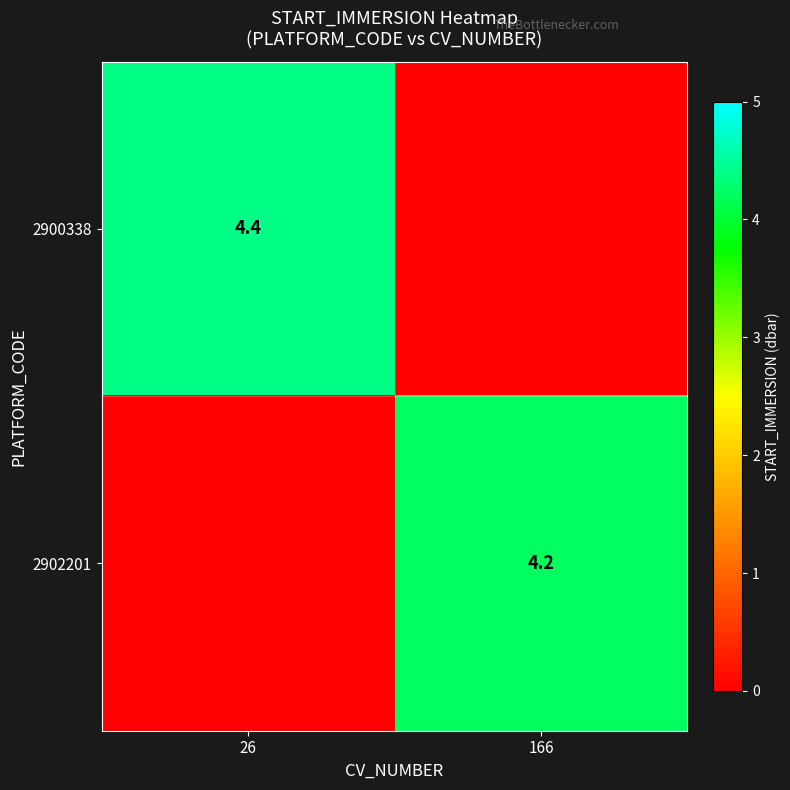

The value of 2900338 at 26 is 7.1. True or false?

False